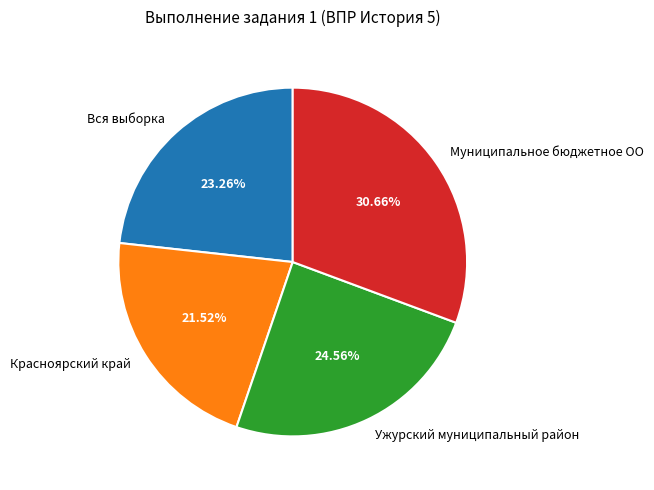

To the nearest percent, what portion does Ужурский муниципальный район represent?

25%